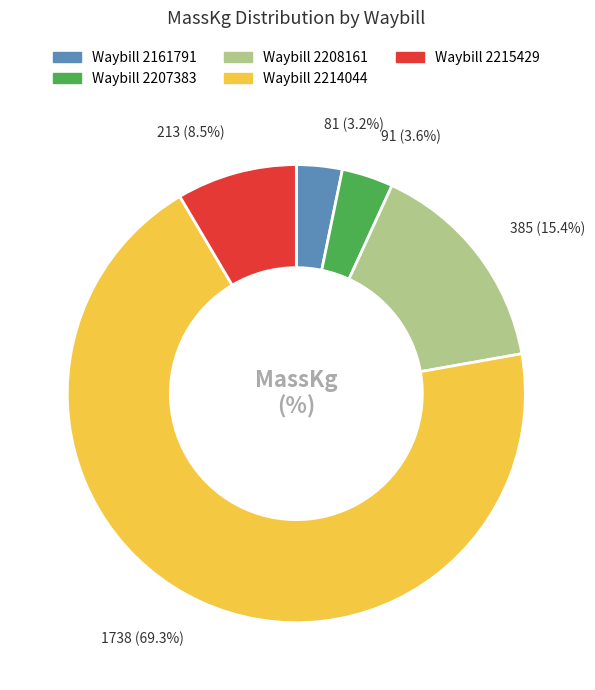

Does any single category account for the majority?

Yes